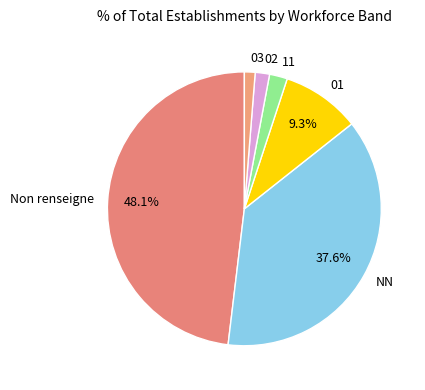

Which has a higher value, 01 or 11?

01